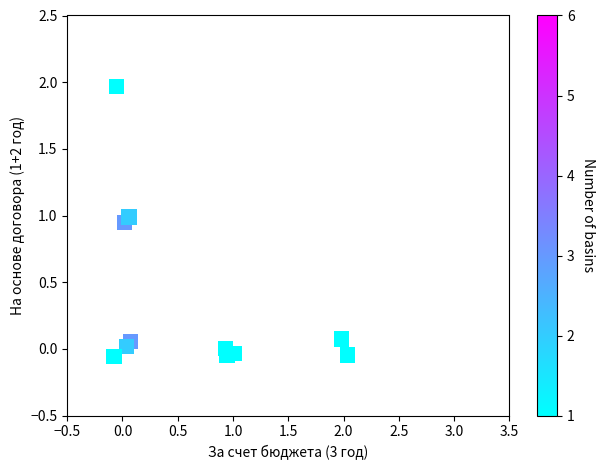

What is the average Y value?

0.4